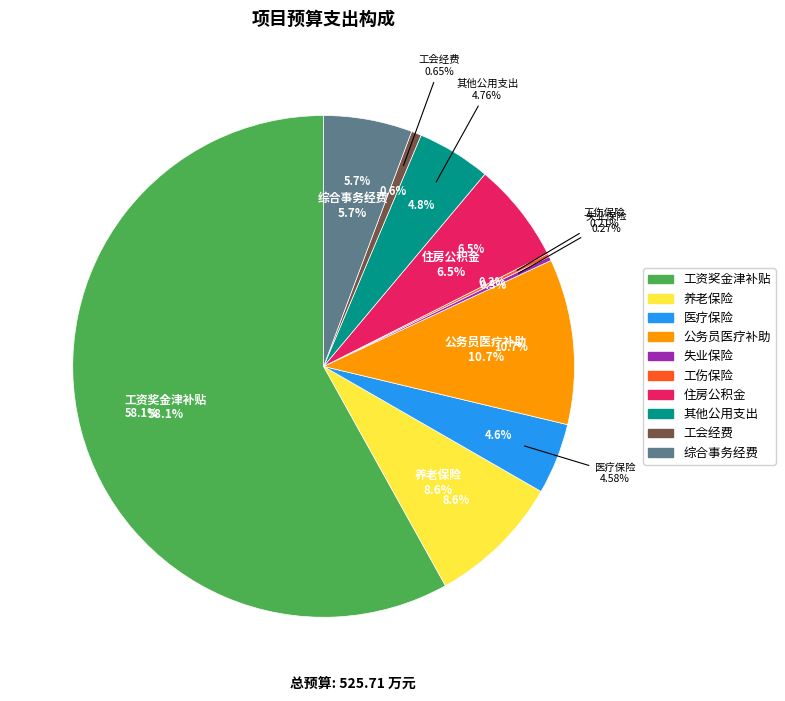

Does 工会经费 represent more than half of the total?

No